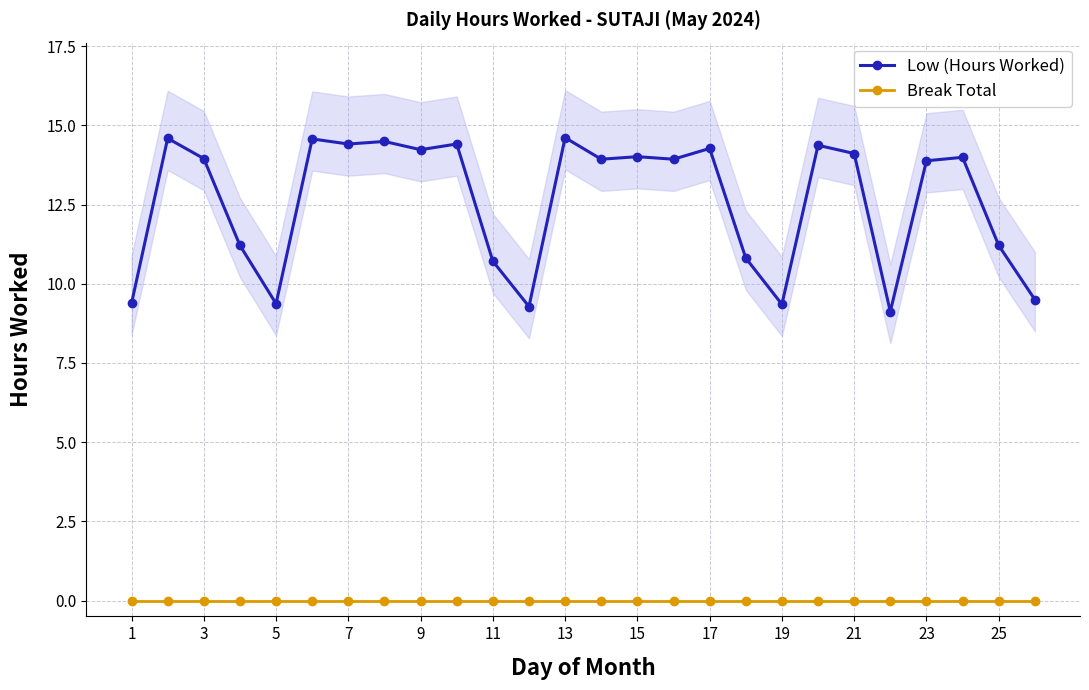

The Low (Hours Worked) series shows 4.6 at 21. True or false?

False